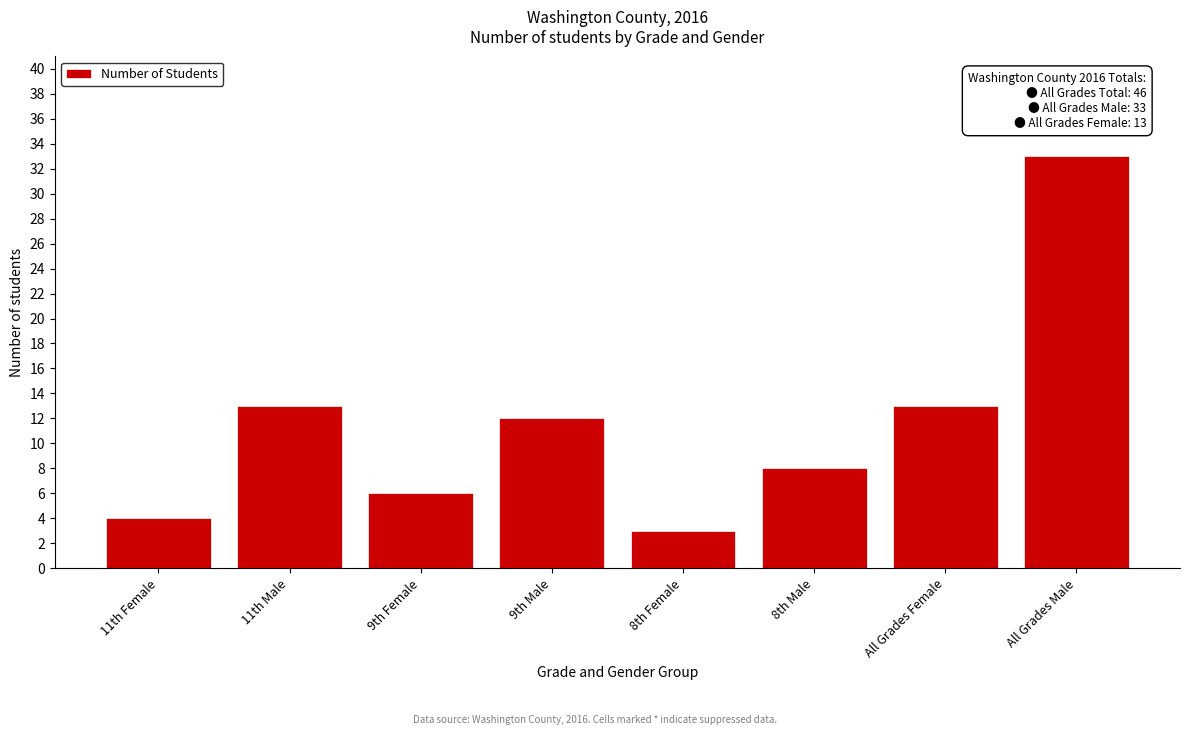

Reading left to right, transcribe all the data shown in this chart.

11th Female=4	11th Male=13	9th Female=6	9th Male=12	8th Female=3	8th Male=8	All Grades Female=13	All Grades Male=33